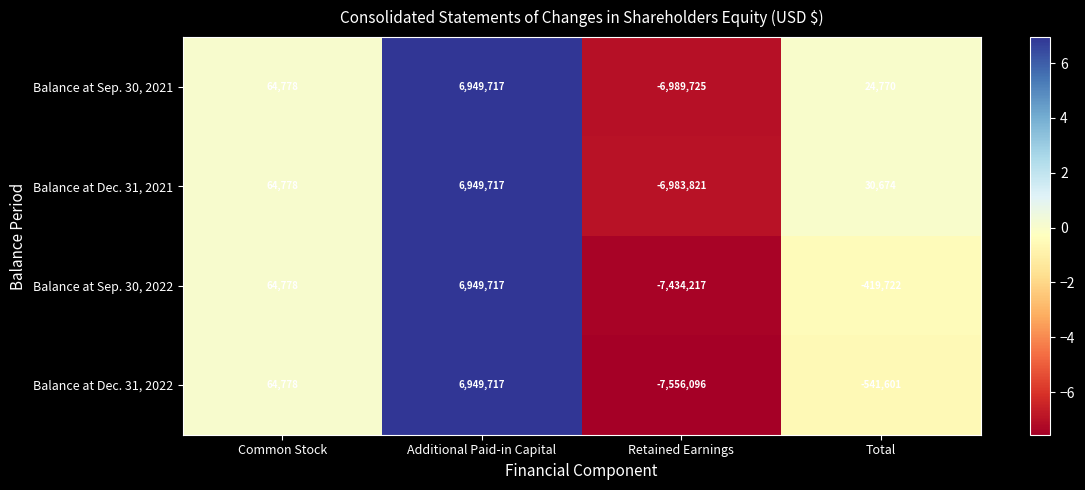

The Balance at Sep. 30, 2021 series shows 9496421 at Additional Paid-in Capital. True or false?

False